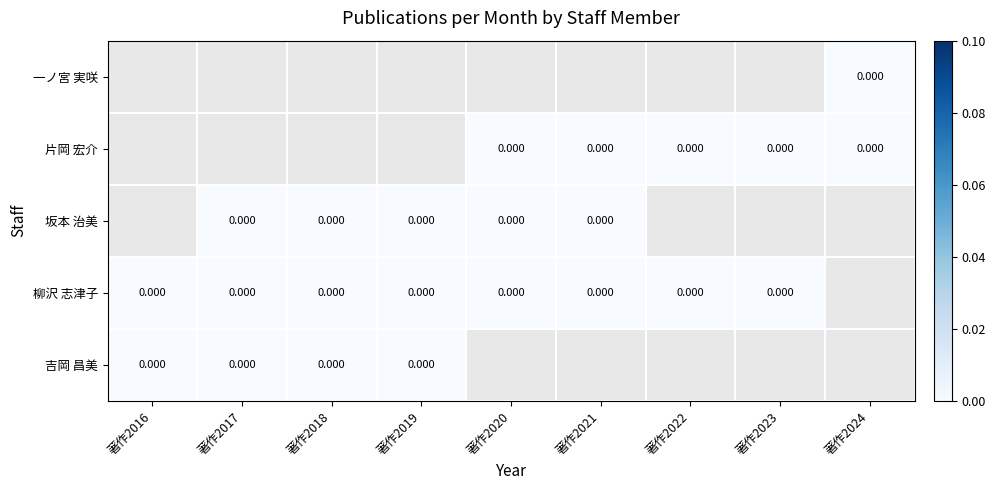

How many categories are shown in the chart?

9